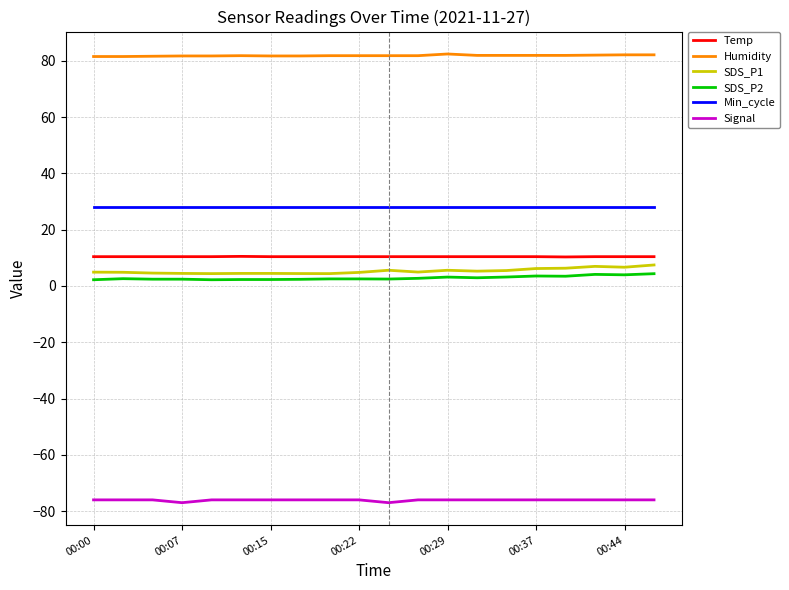

True or false: Min_cycle and SDS_P2 cross at least once.

False